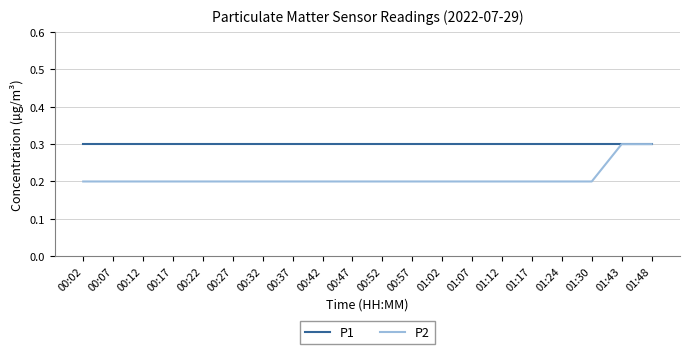

What is the sum of the P1 values at 00:02 and 01:17?

0.6